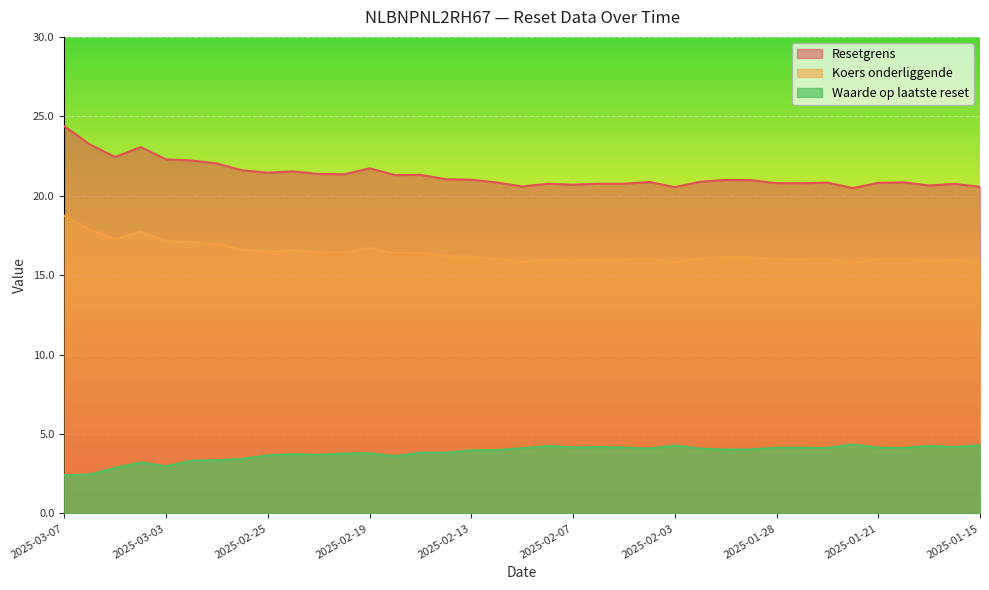

Rank the series at 2025-03-06 from lowest to highest value.

Waarde op laatste reset, Koers onderliggende, Resetgrens